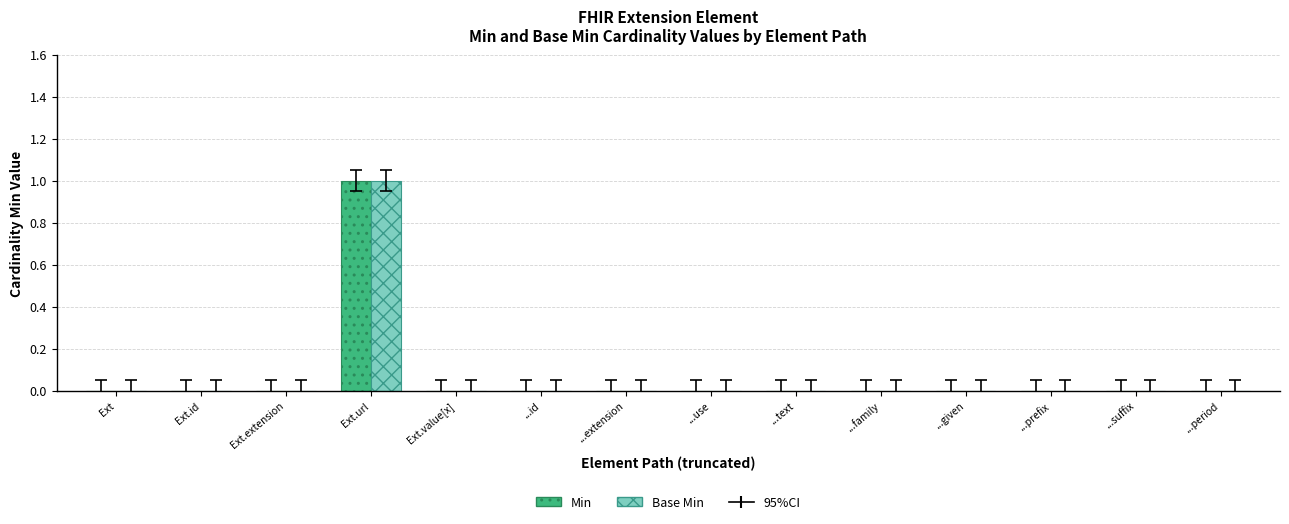

Reading left to right, extract all data points from this chart.

Min: Ext=0	Ext.id=0	Ext.extension=0	Ext.url=1	Ext.value[x]=0	...id=0	...extension=0	...use=0	...text=0	...family=0	...given=0	...prefix=0	...suffix=0	...period=0
Base Min: Ext=0	Ext.id=0	Ext.extension=0	Ext.url=1	Ext.value[x]=0	...id=0	...extension=0	...use=0	...text=0	...family=0	...given=0	...prefix=0	...suffix=0	...period=0